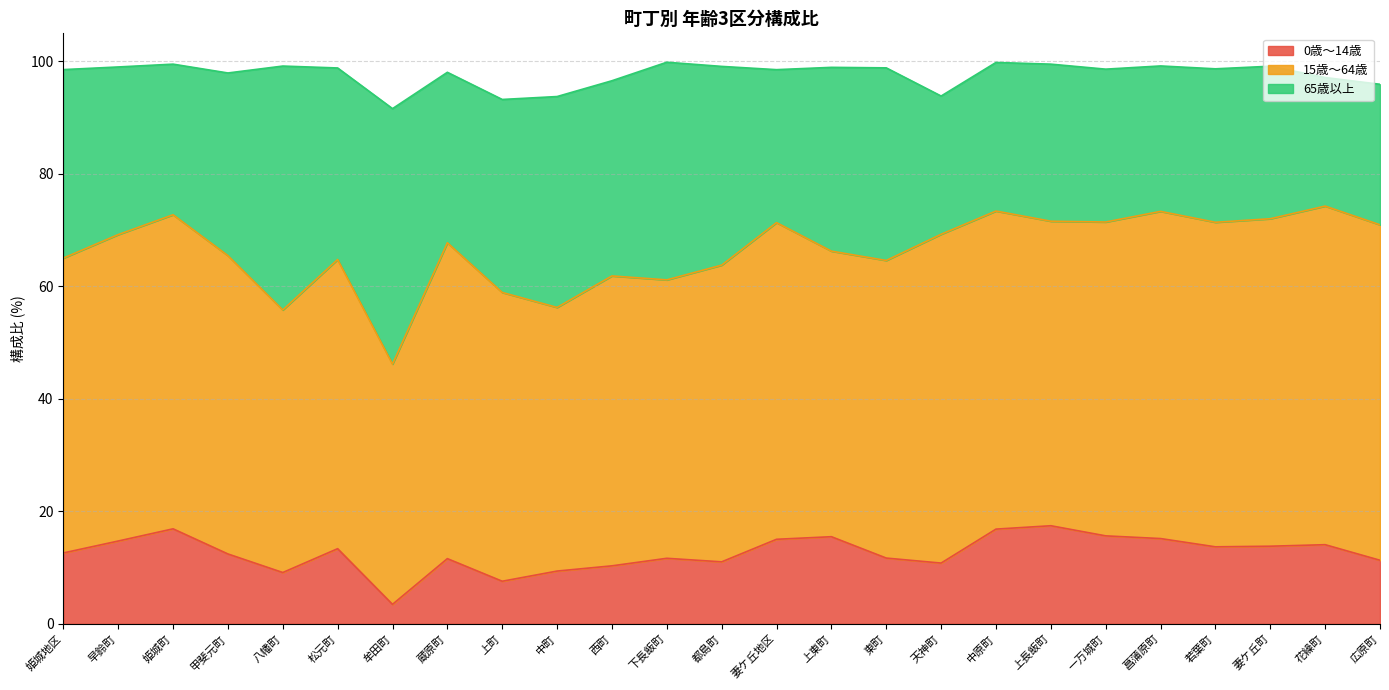

How many data points in 0歳～14歳 are less than 12?

11